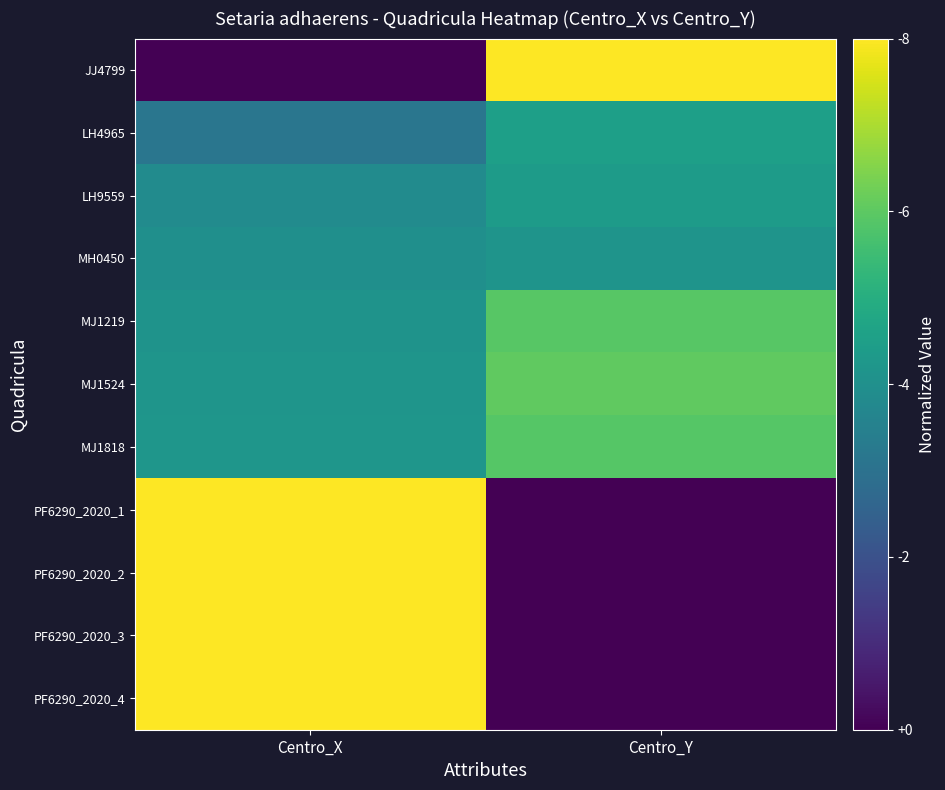

What is the difference between the highest and lowest values at Centro_Y?

1.0